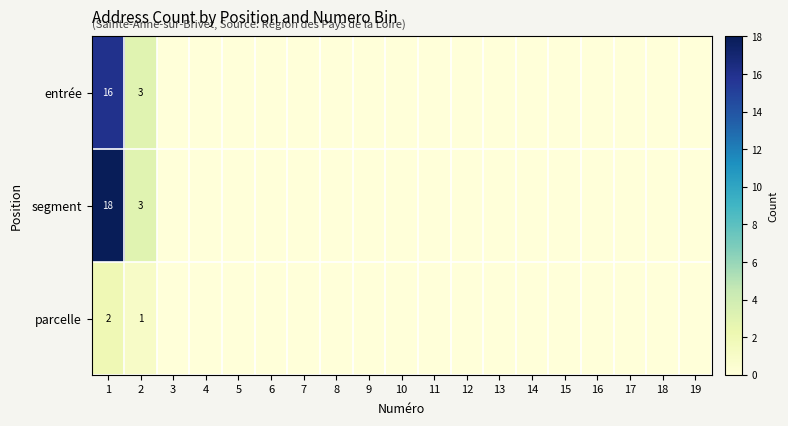

Is it true that segment equals 0 at 15?

True